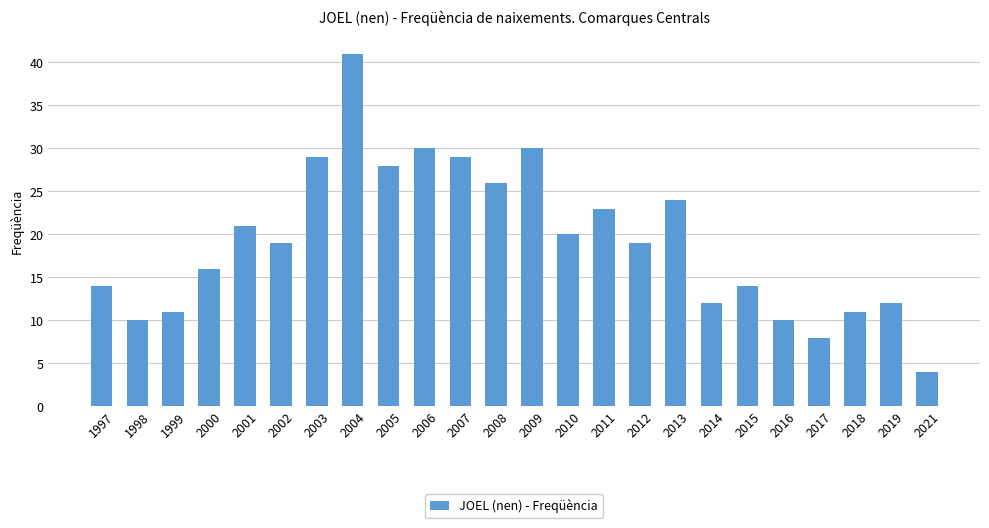

Is it true that the value at 2005 is 28?

True